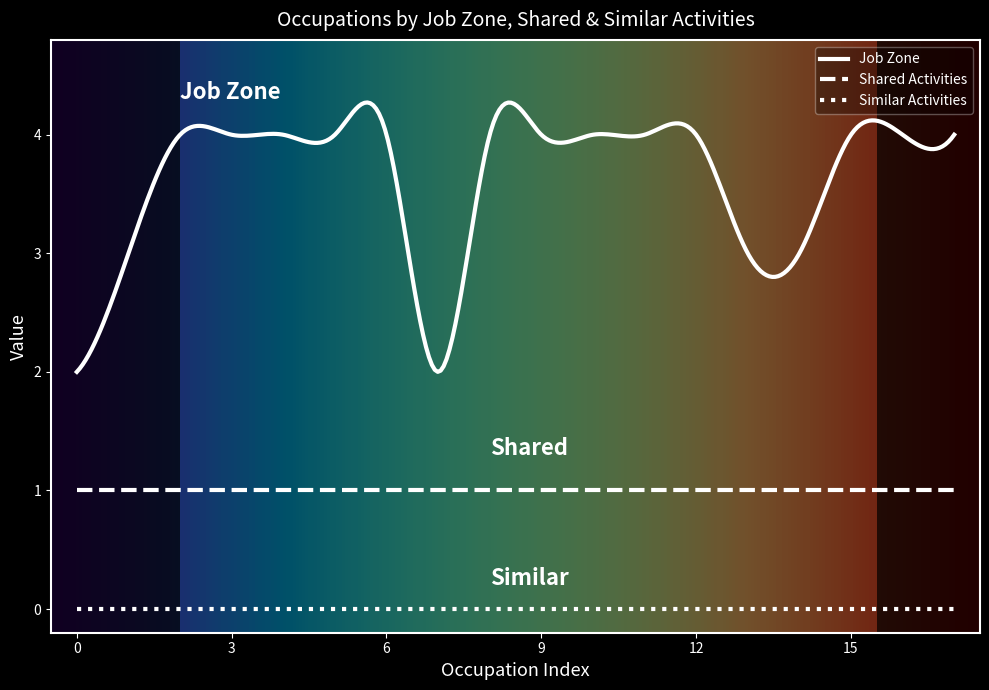

What is the difference between the maximum and minimum values in the Job Zone series?

2.3